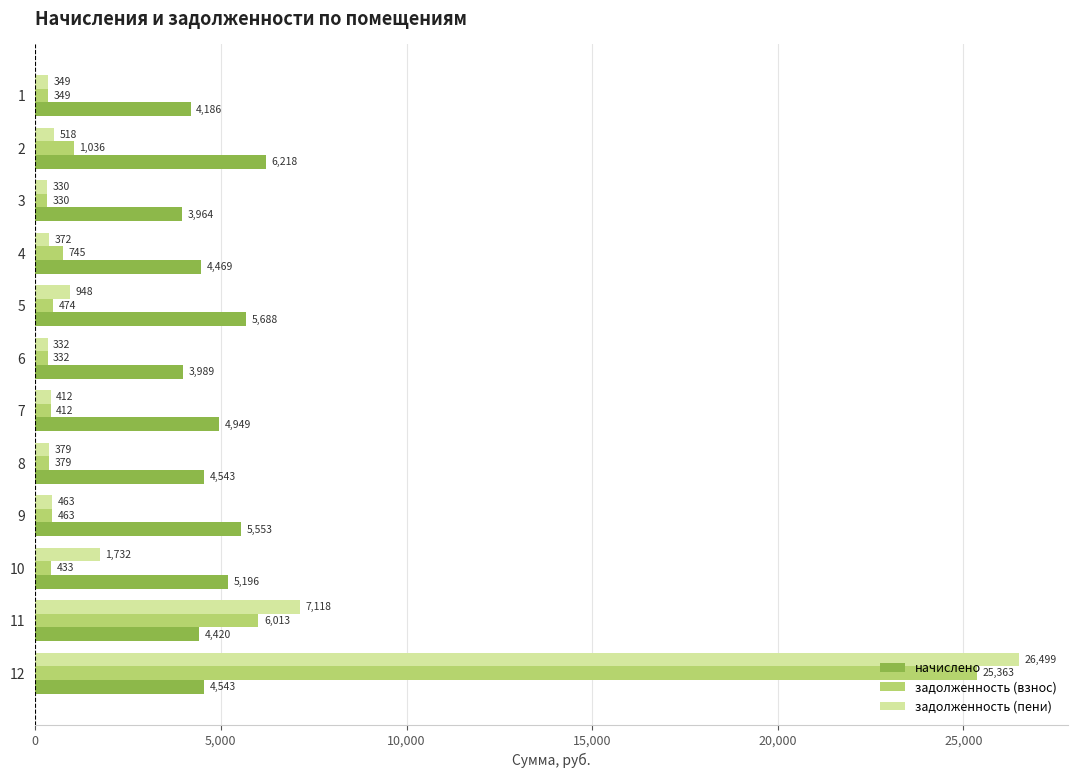

What is the average value of the задолженность (взнос) series?

3027.4